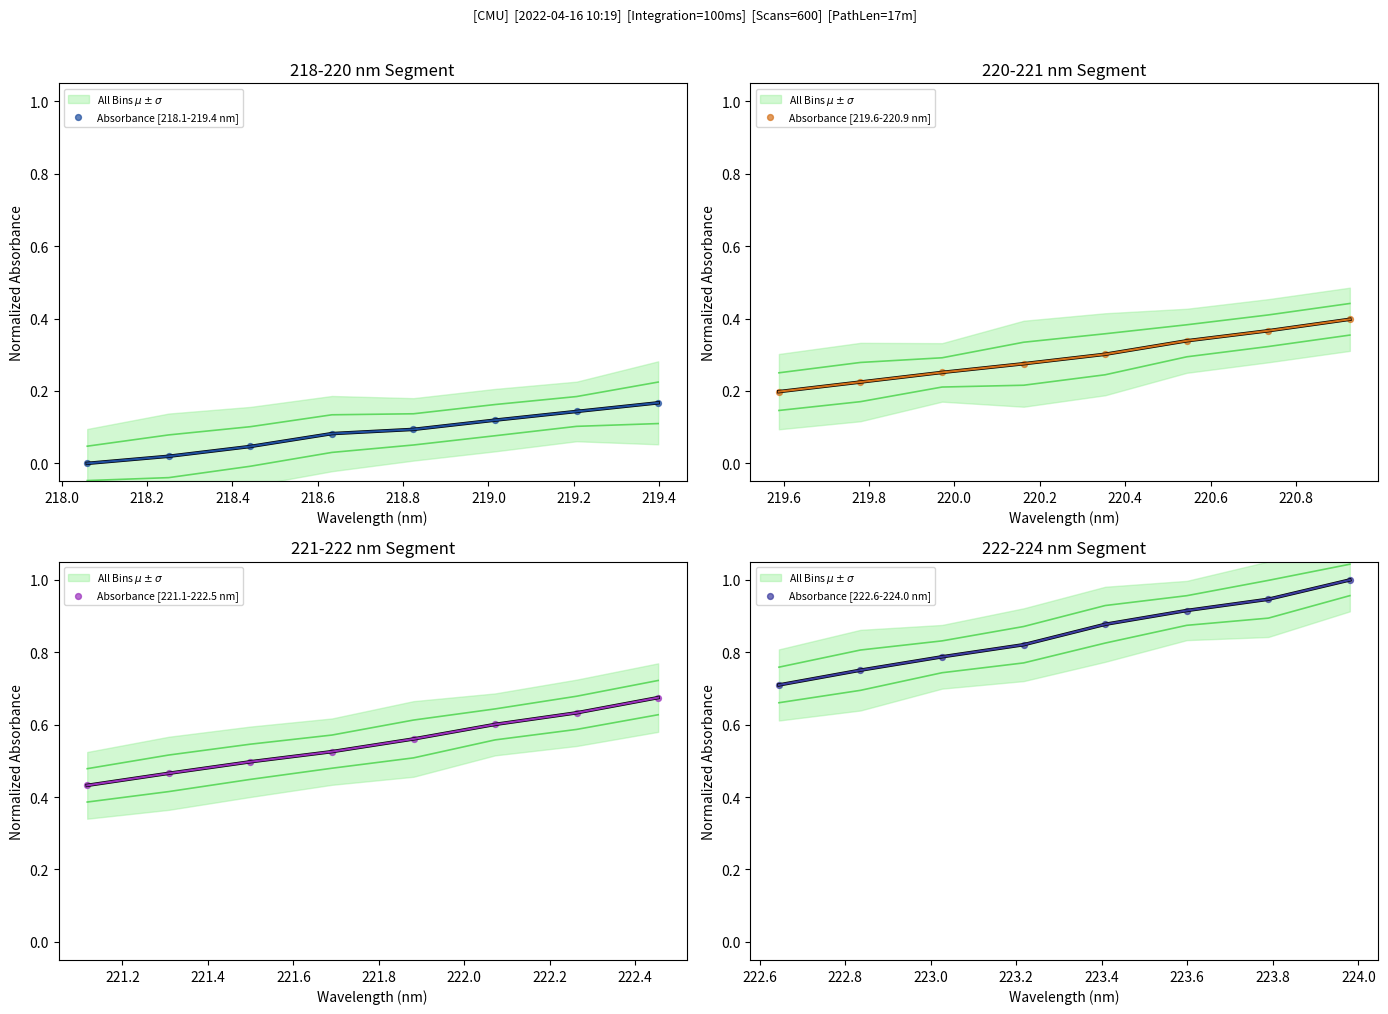

At how many categories does at least one series exceed 0?

8